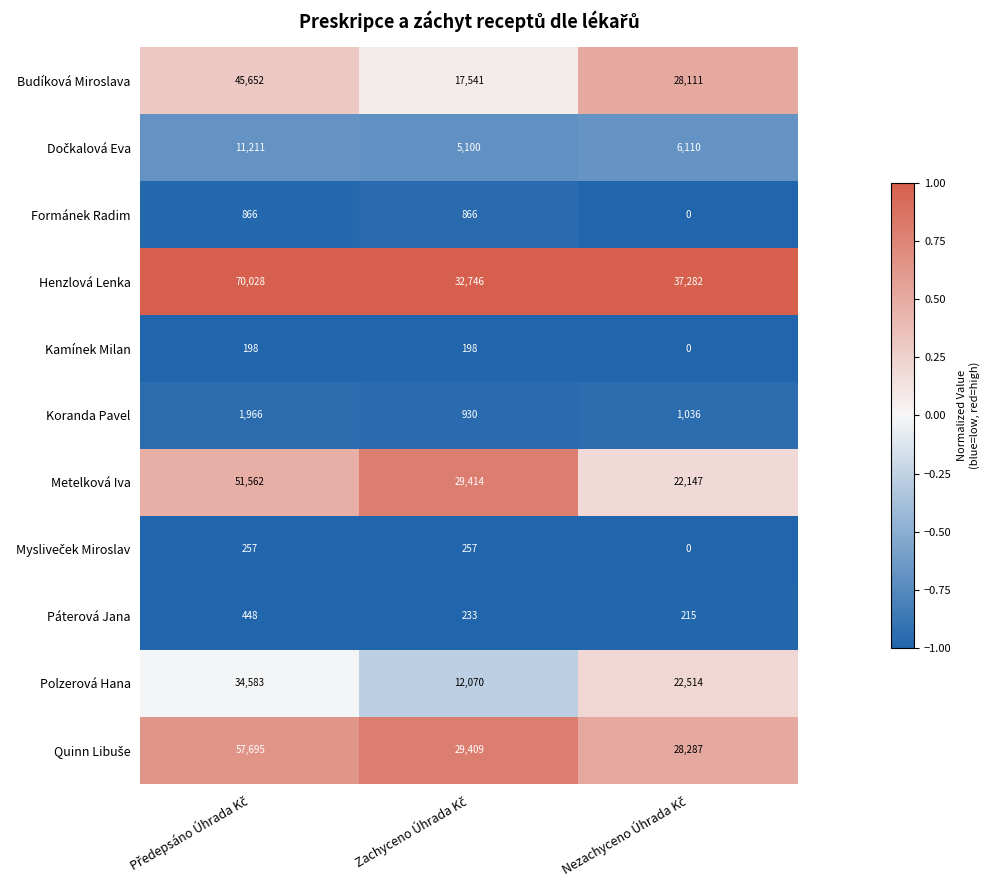

What is the difference between the maximum and minimum values in the Metelková Iva series?

29415